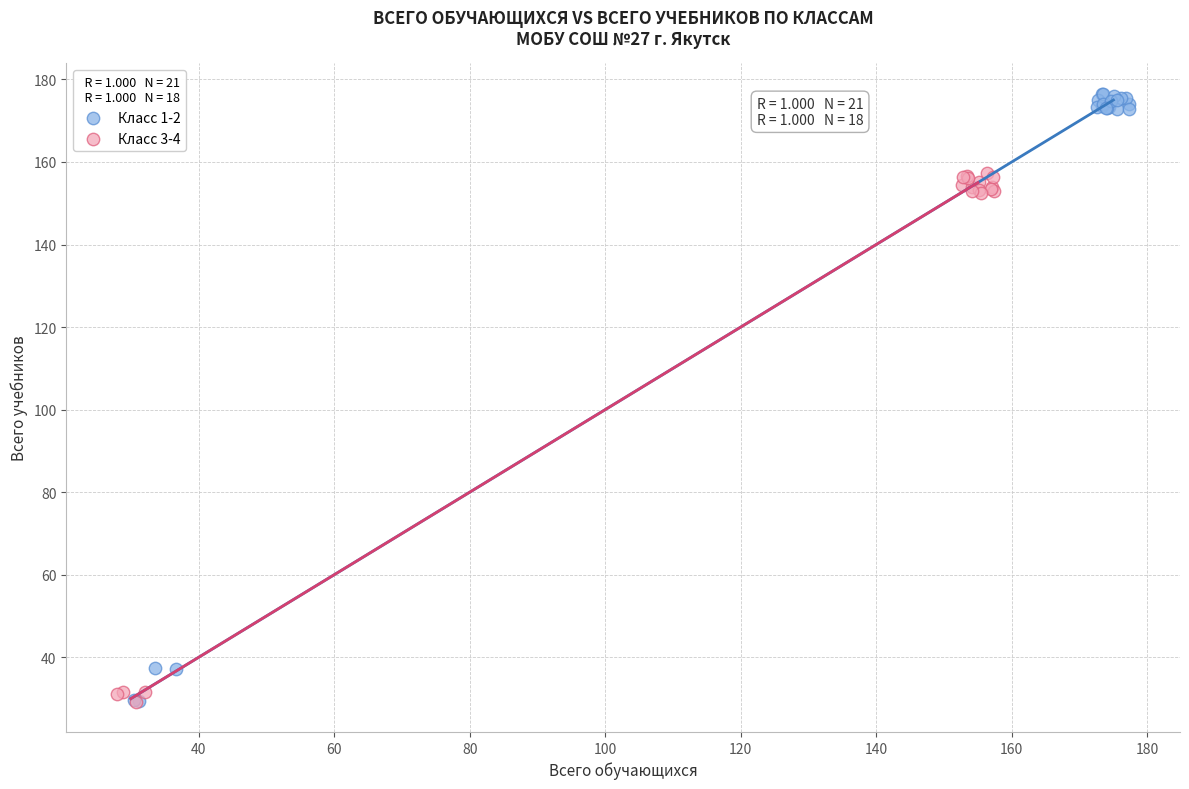

What are all the series names shown in the legend?

Класс 1-2, Класс 3-4